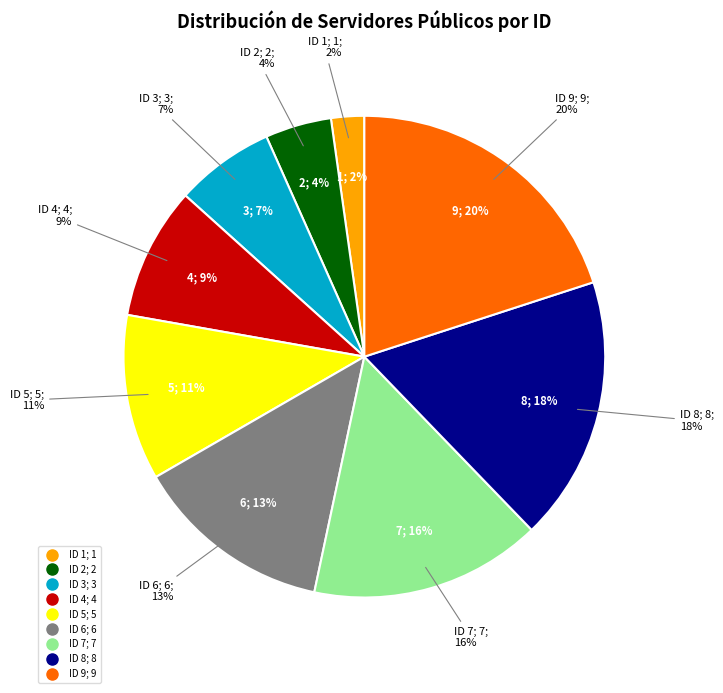

Which category has the smallest portion of the pie?

ID 1